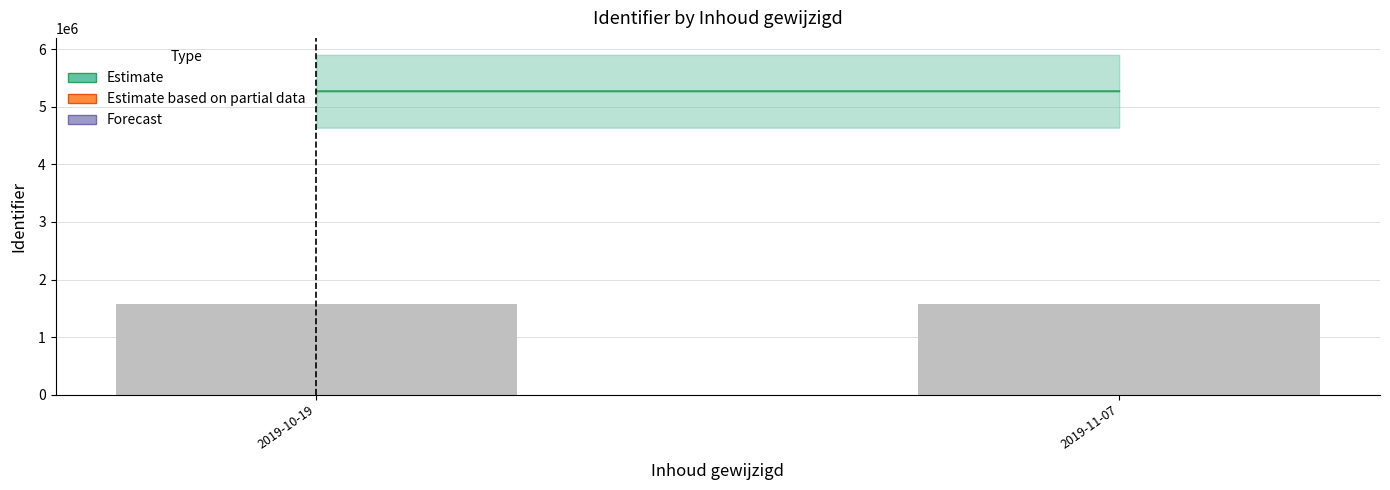

Approximately how many times larger is the value at 2019-11-07 compared to 2019-10-19?

1.0